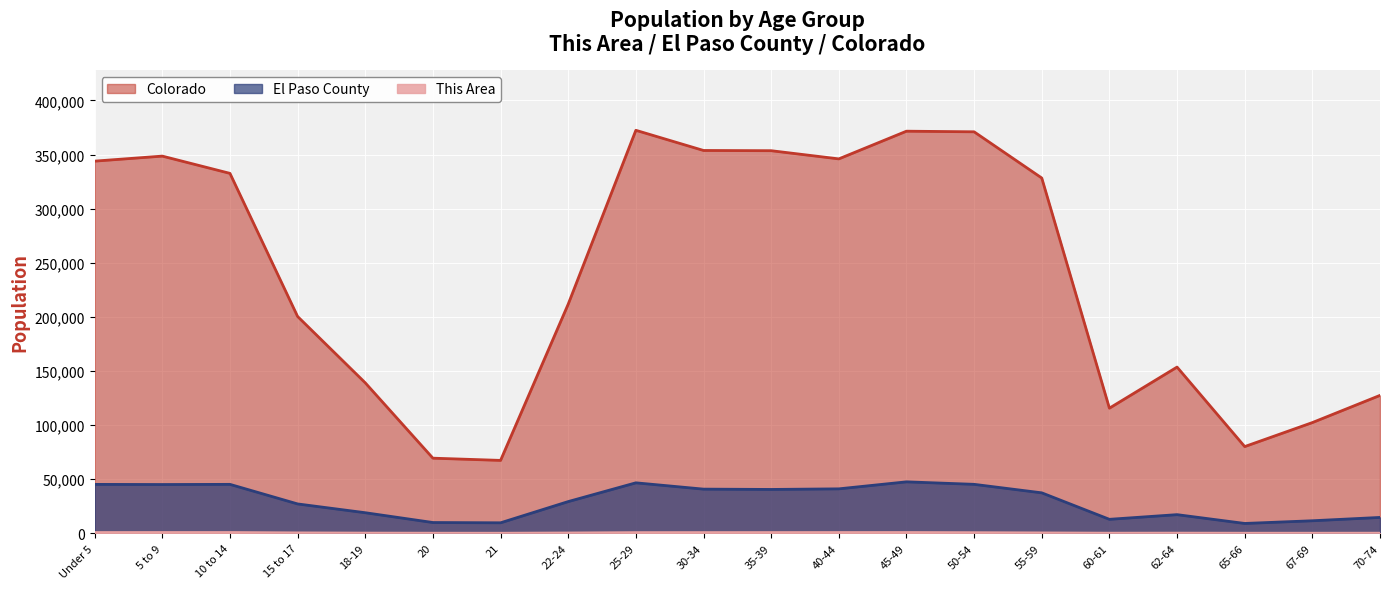

What is the sum of the El Paso County values at 45-49 and 67-69?

59158